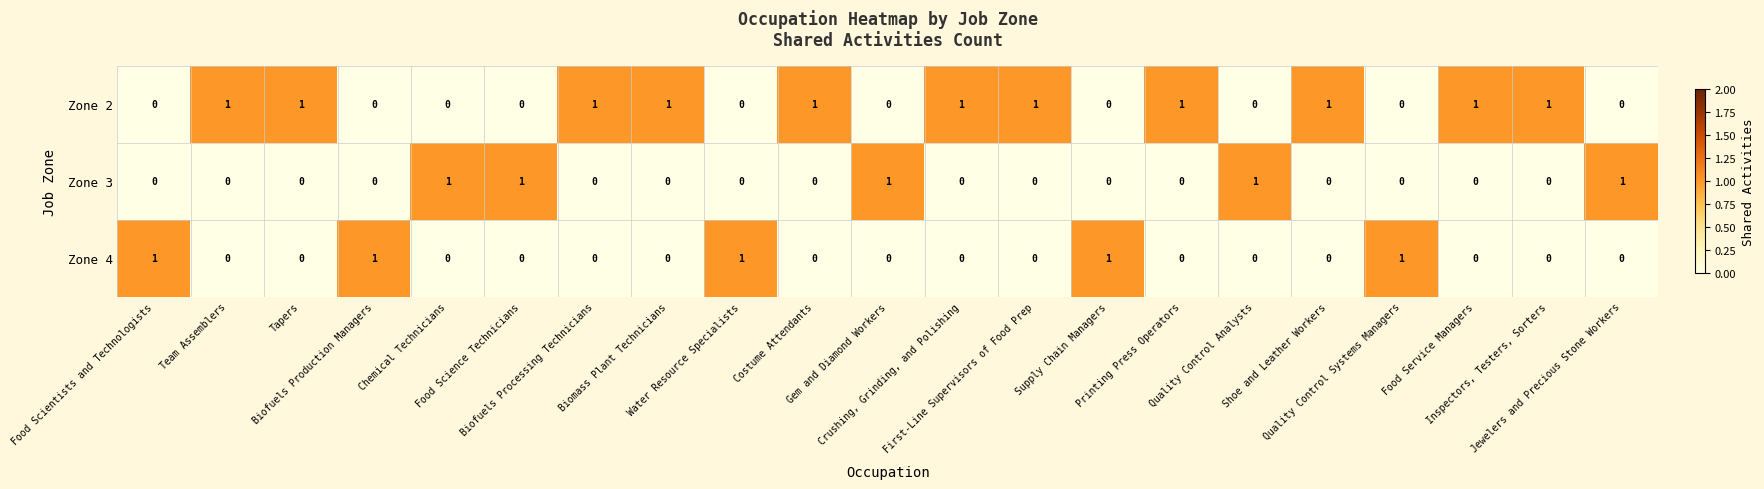

What is the total value across all series at Biofuels Processing Technicians?

1